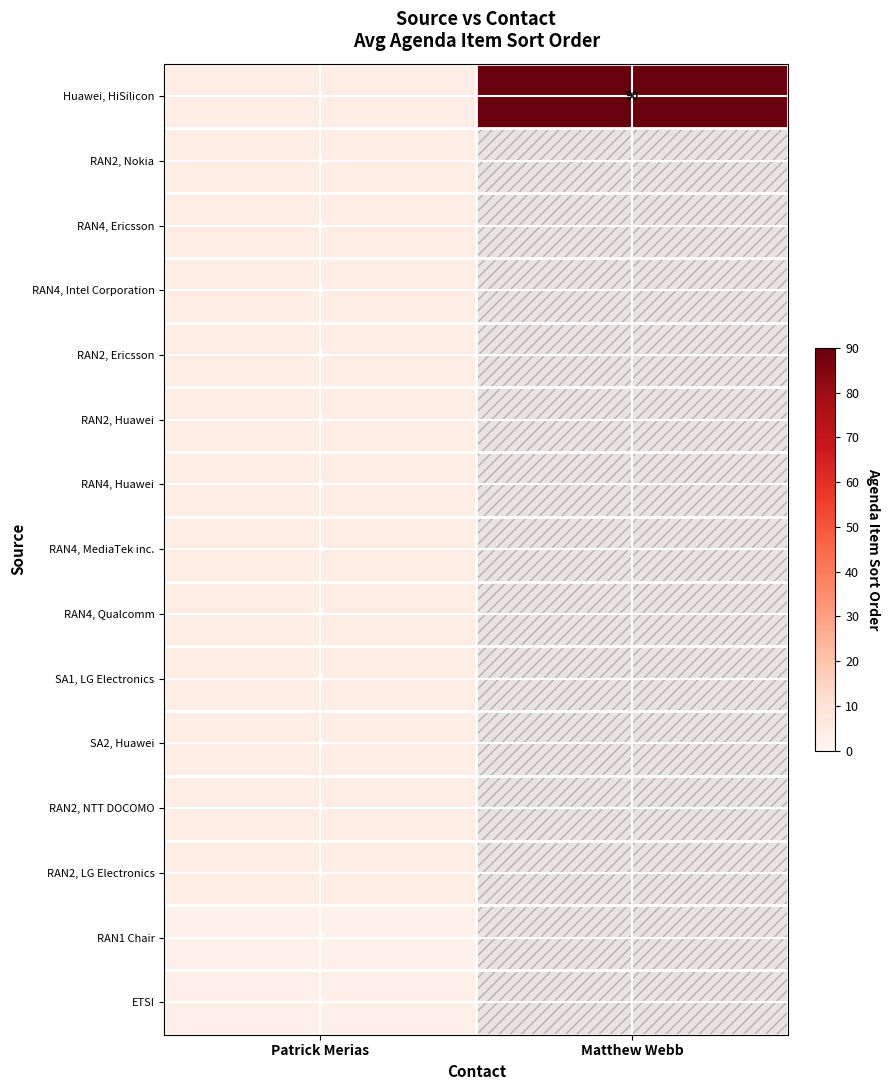

True or false: SA1, LG Electronics has a value of 4 at Patrick Merias.

True